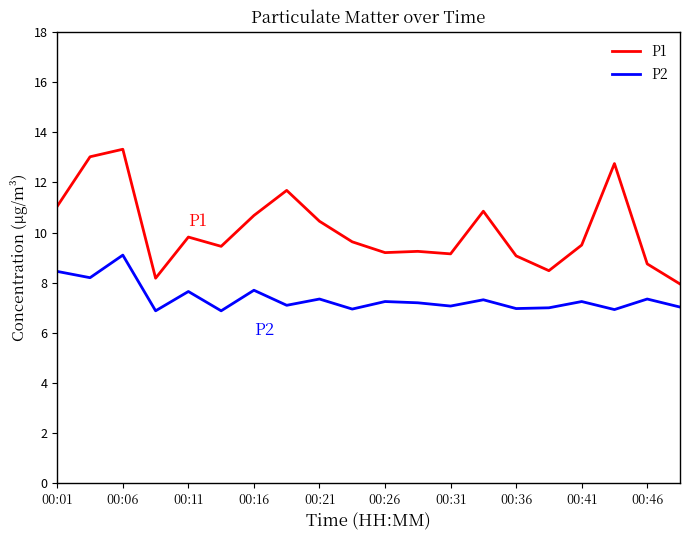

What are all the series names shown in the legend?

P1, P2